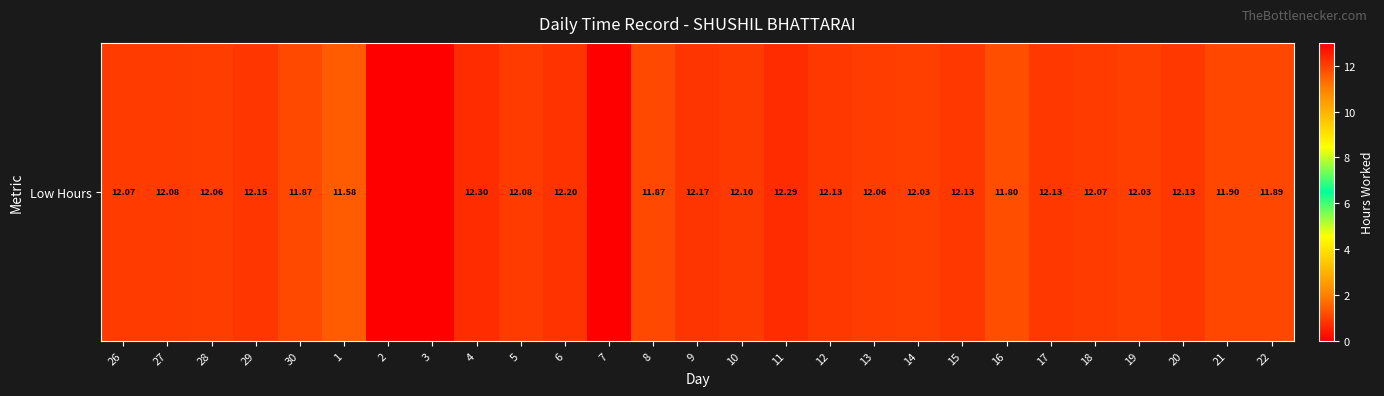

Count the number of data series in this chart.

1